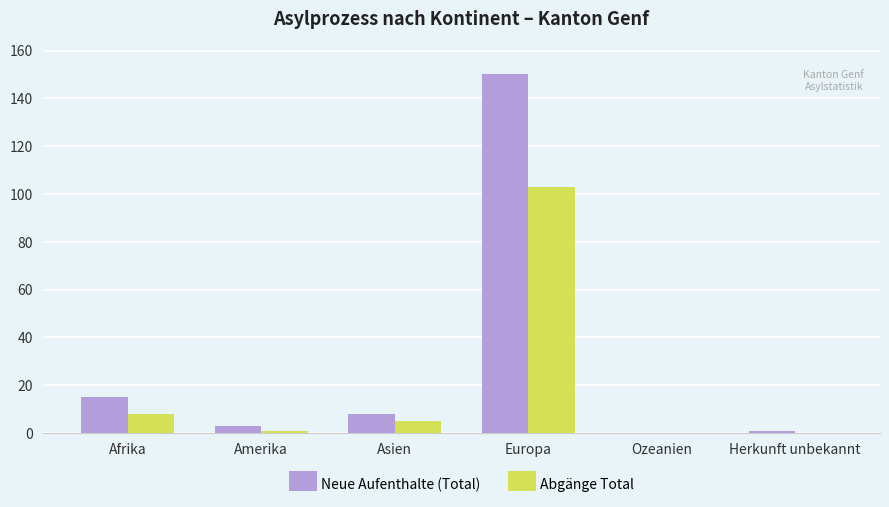

True or false: Abgänge Total has a value of 5 at Asien.

True